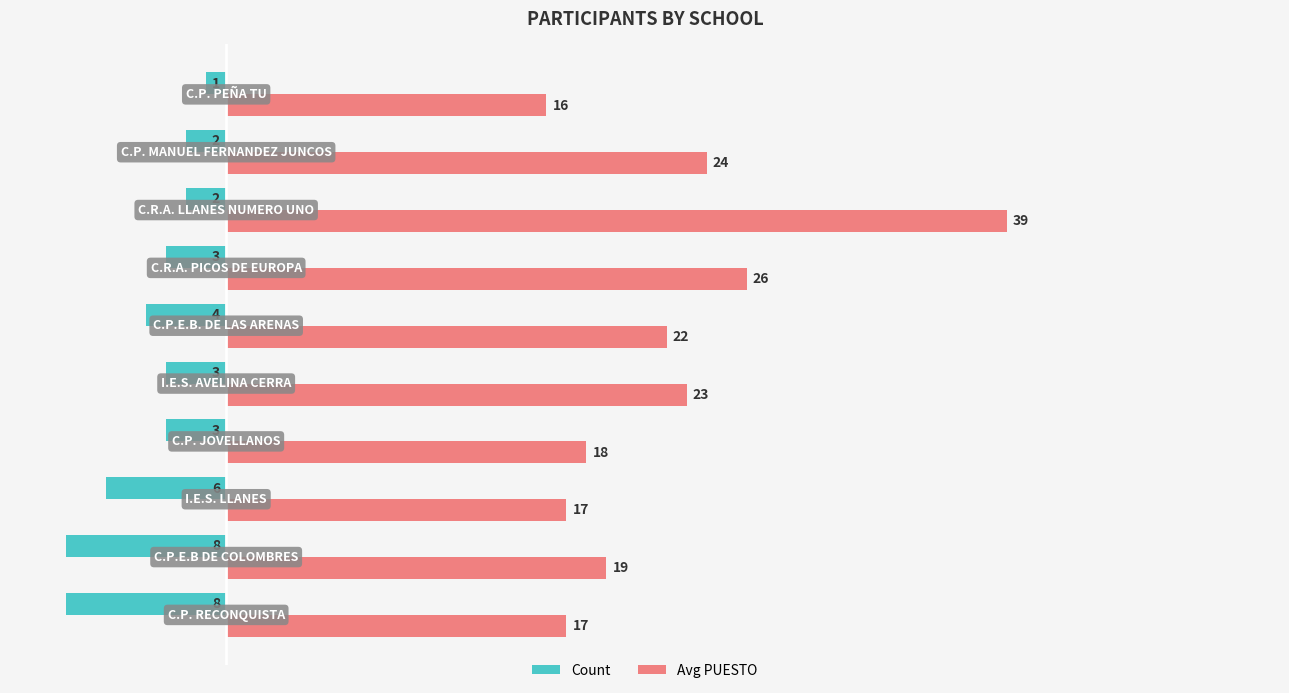

List the series in order of their overall mean, lowest first.

Count, Avg PUESTO